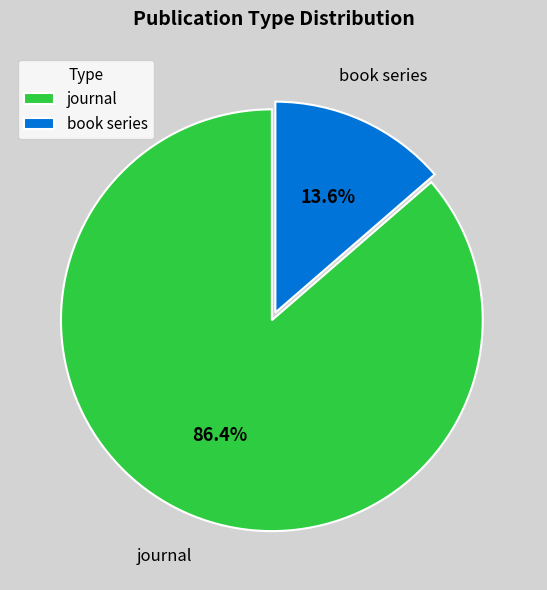

Which slice is the smallest?

book series